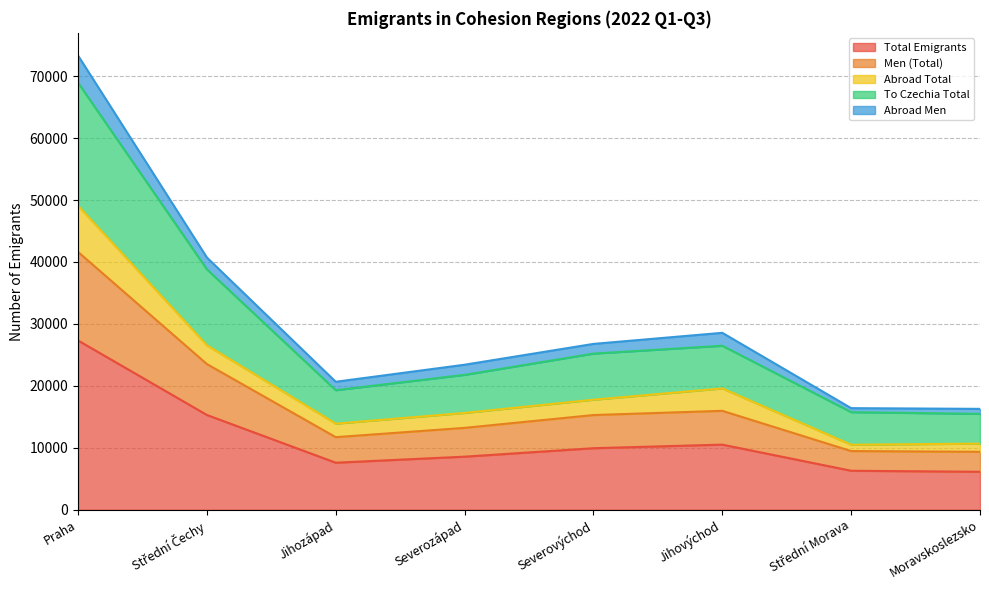

Read the Men (Total) value at Střední Čechy.

23520